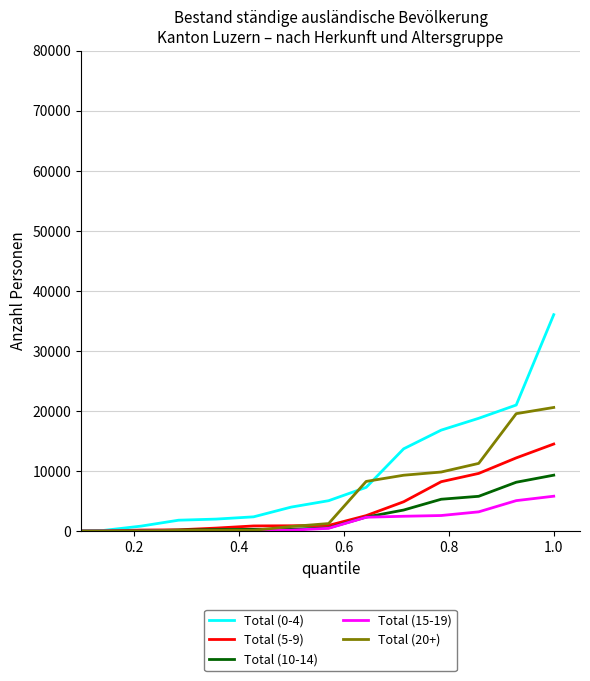

What is the maximum value shown in the chart?

36049